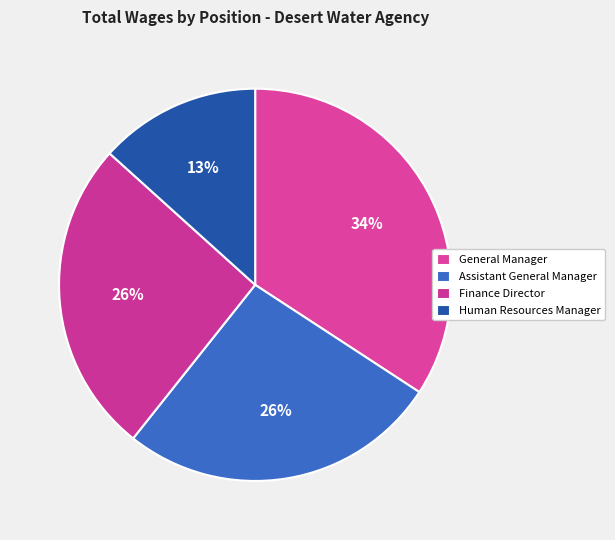

To the nearest percent, what is the combined percentage of Finance Director and General Manager?

60%